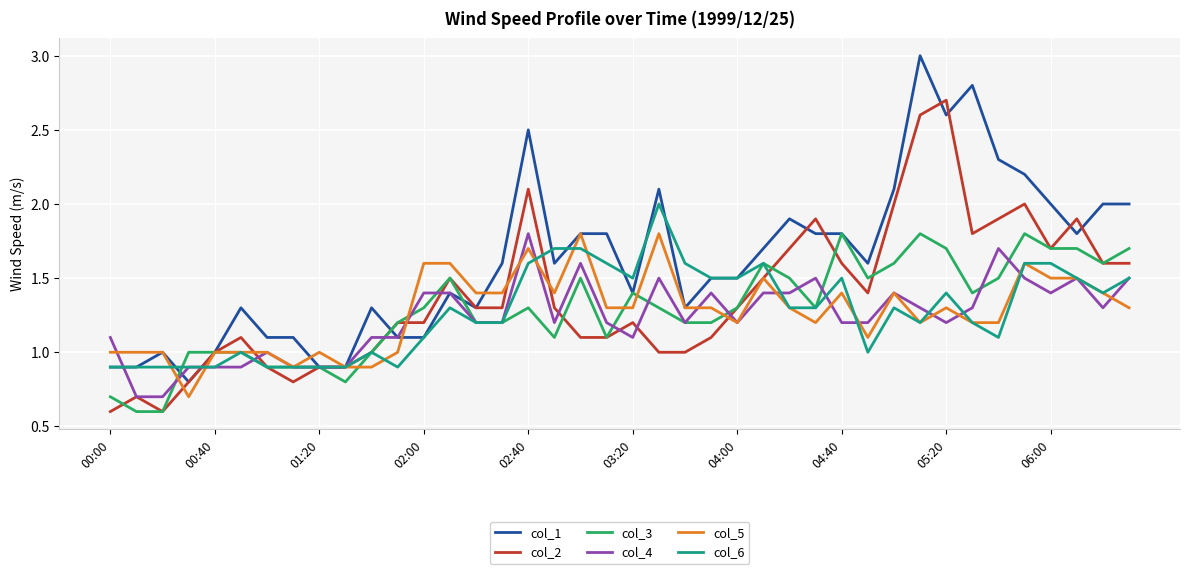

Which series has the largest total across all categories?

col_1